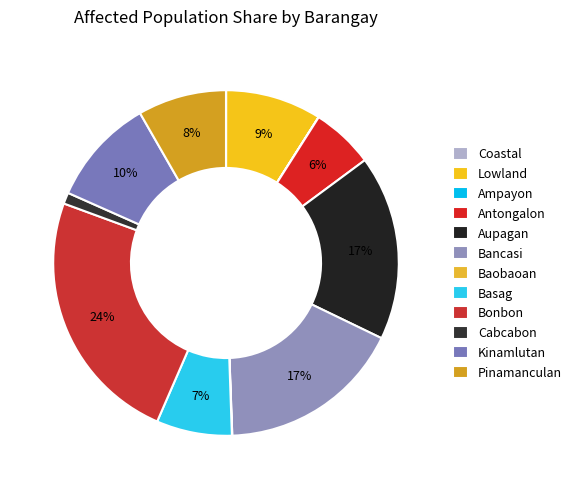

What is the change in value from Bancasi to Cabcabon?

-0.4